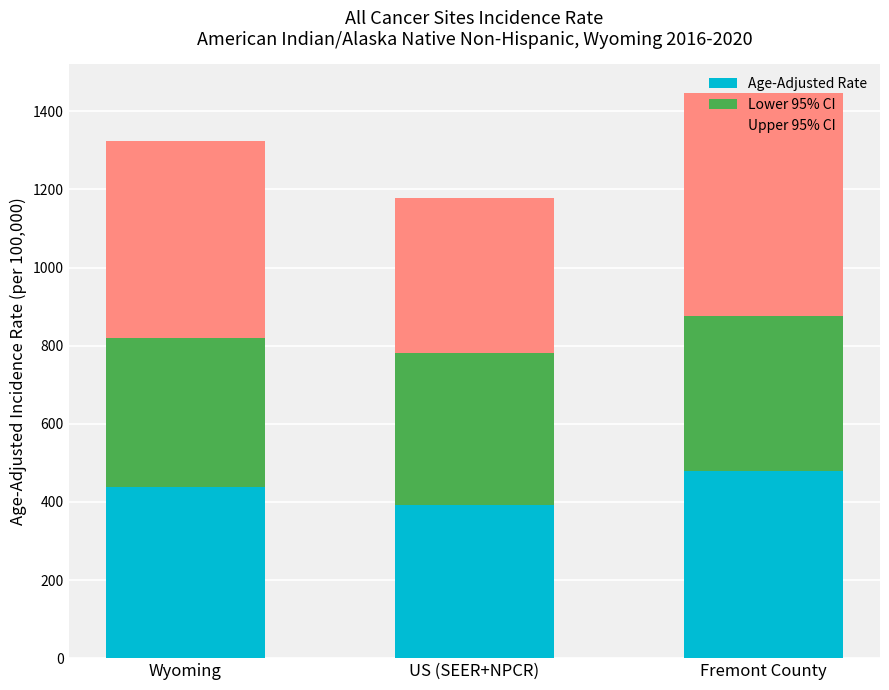

What is the total value across all series at US (SEER+NPCR)?

1177.9